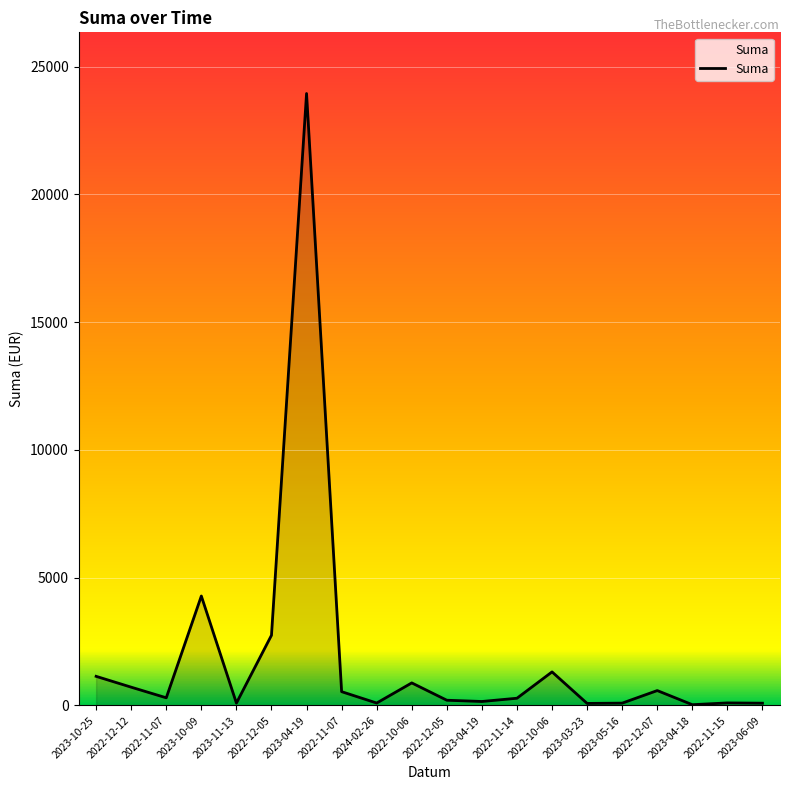

Is this an area chart (filled region under the line)?

Yes